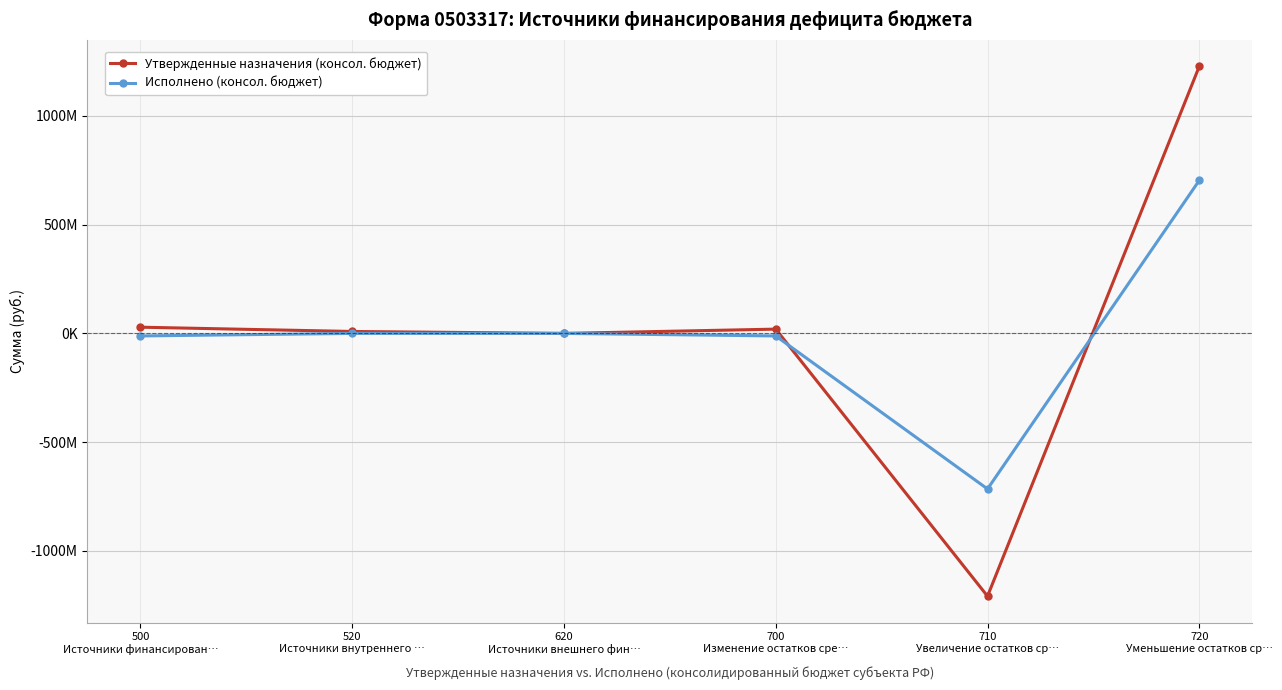

True or false: Утвержденные назначения (консол. бюджет) has more than 1 interior local peaks.

False